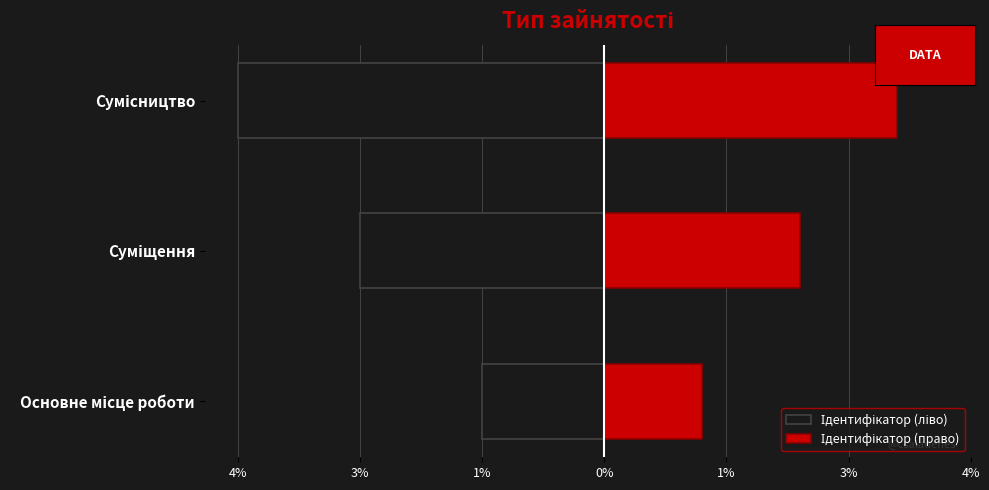

What is the total value across all series at Сумісництво?

-0.9